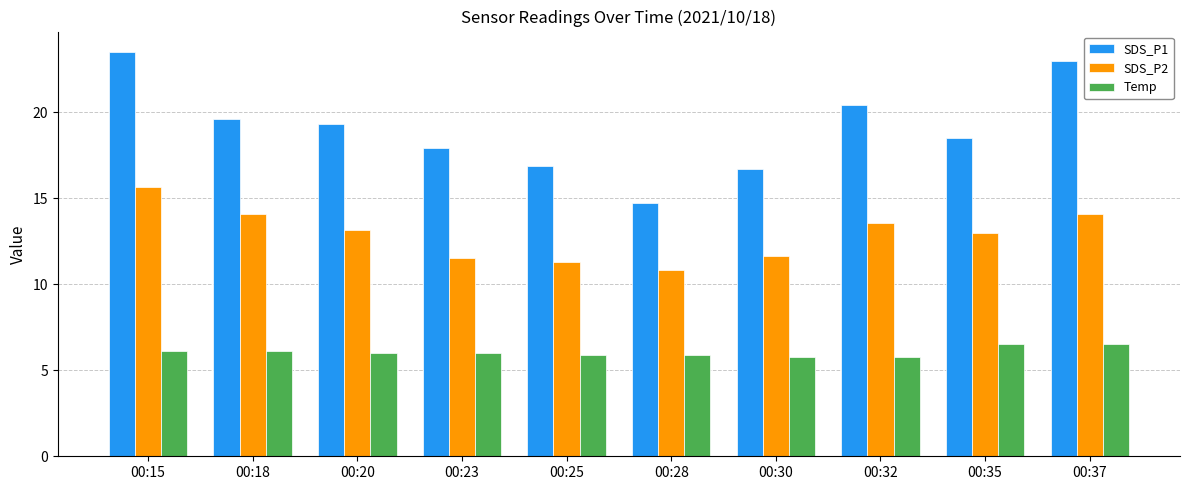

At 00:23, list the series in order from largest to smallest.

SDS_P1, SDS_P2, Temp